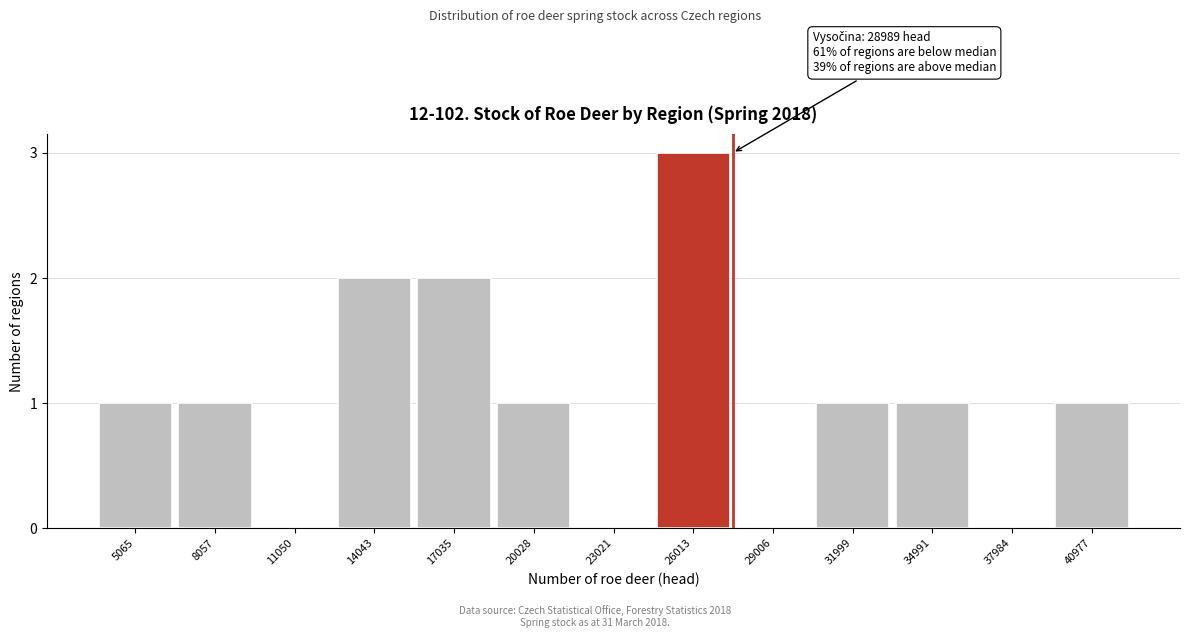

Reading left to right, list all the values displayed in this chart.

5065=1	8057=1	11050=0	14043=2	17035=2	20028=1	23021=0	26013=3	29006=0	31999=1	34991=1	37984=0	40977=1